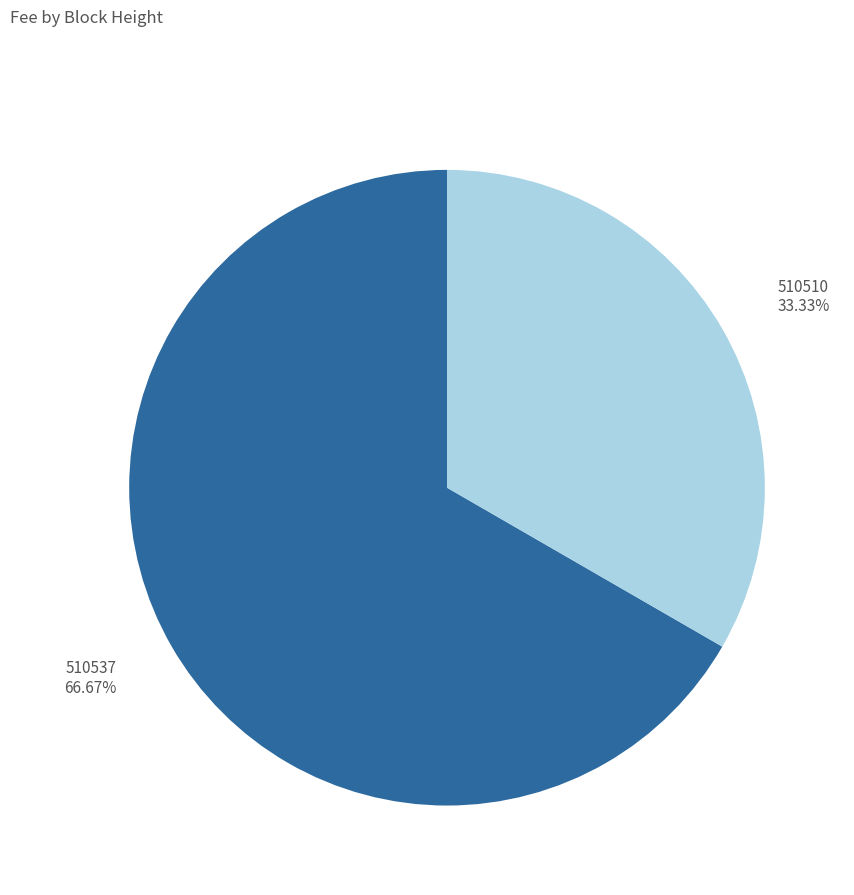

Does any single category account for the majority?

Yes